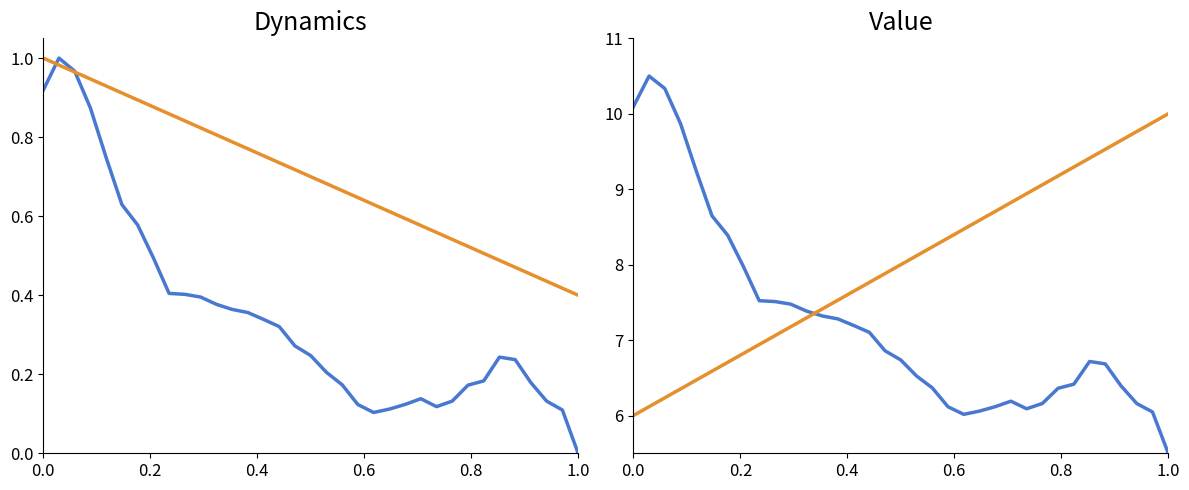

How many times do period (scaled) and album_ir (normalized) cross each other?

2